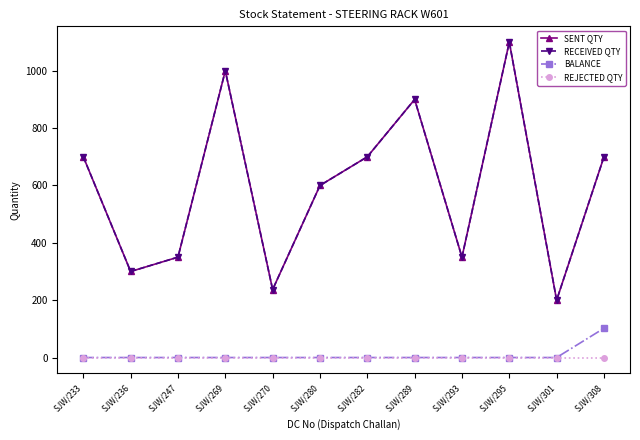

Where is RECEIVED QTY nearest to the value 650?

SJW/233